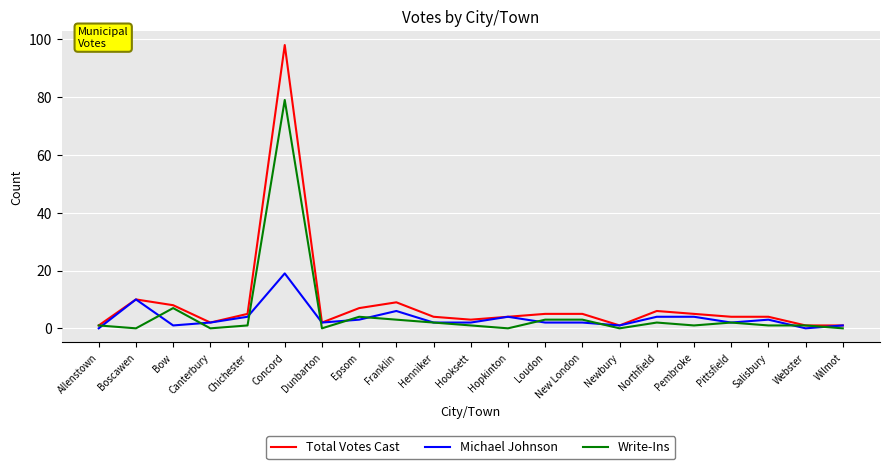

Which series has the largest total across all categories?

Total Votes Cast